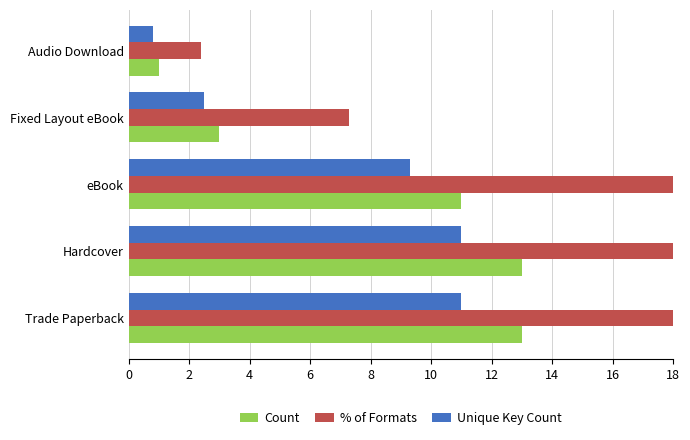

Is it true that % of Formats equals 16.5 at Trade Paperback?

False